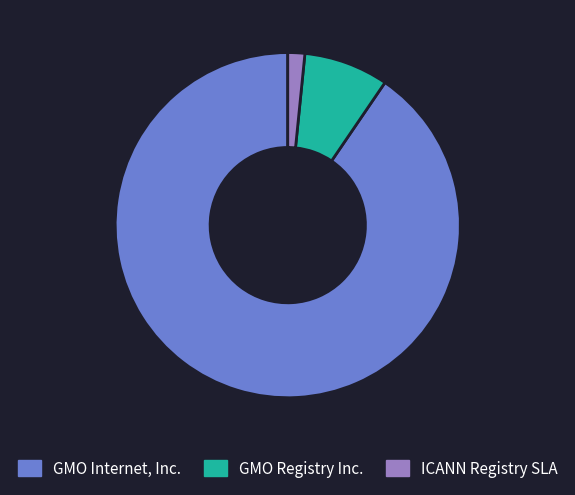

Is there a majority slice in this chart?

Yes